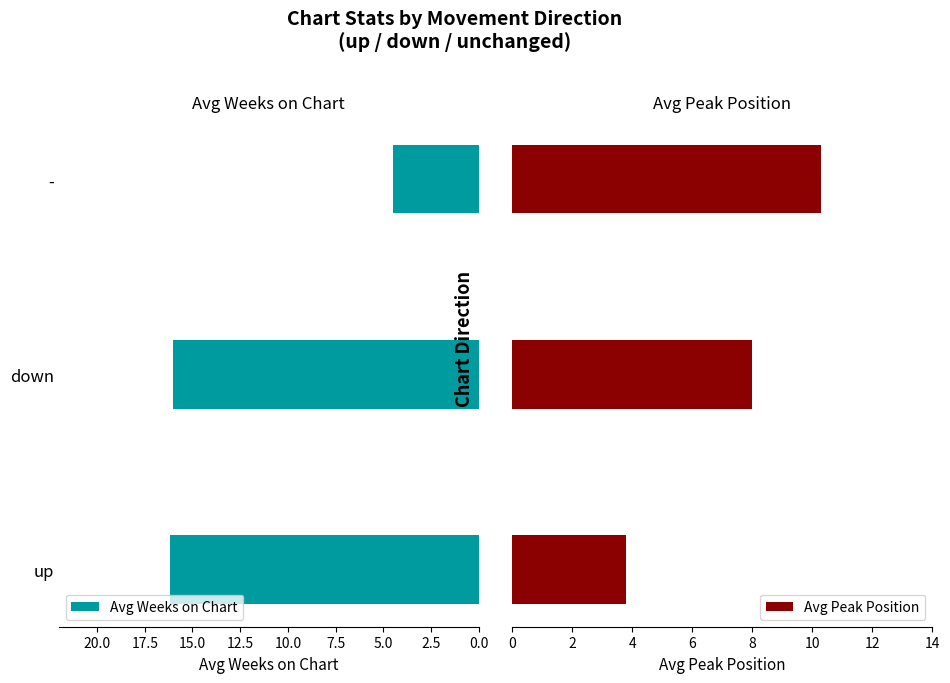

Read the Avg Weeks on Chart value at down.

16.0